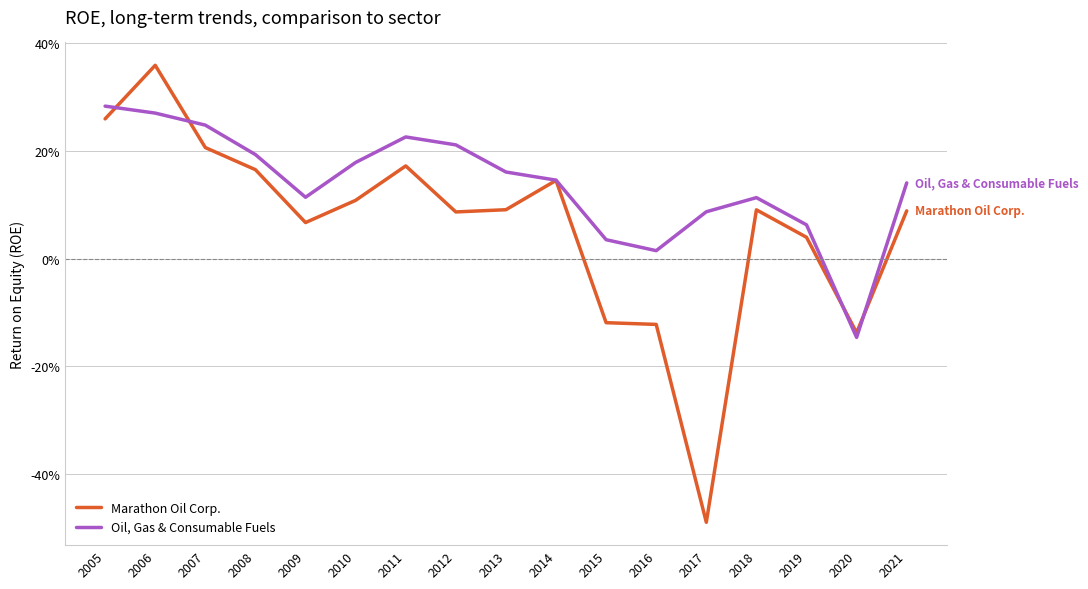

How many times do Oil, Gas & Consumable Fuels and Marathon Oil Corp. cross each other?

4